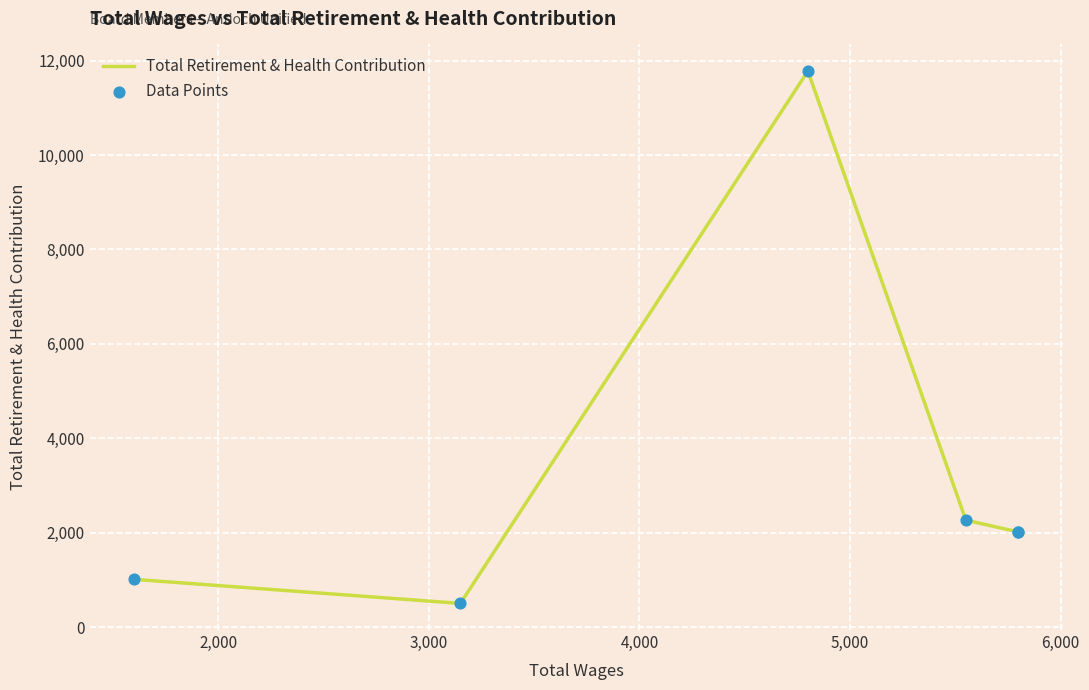

Which series has the largest total across all categories?

Total Retirement & Health Contribution